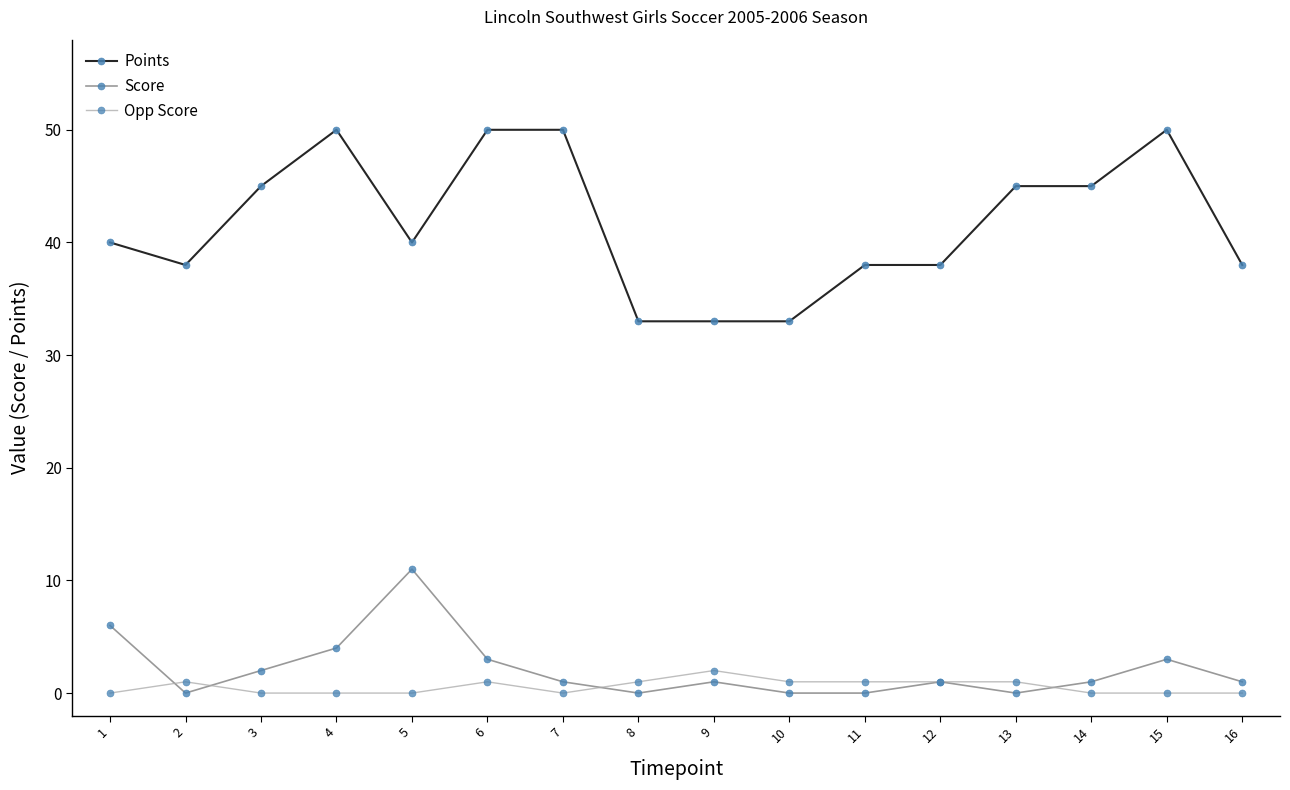

At how many categories does at least one series exceed 25?

16